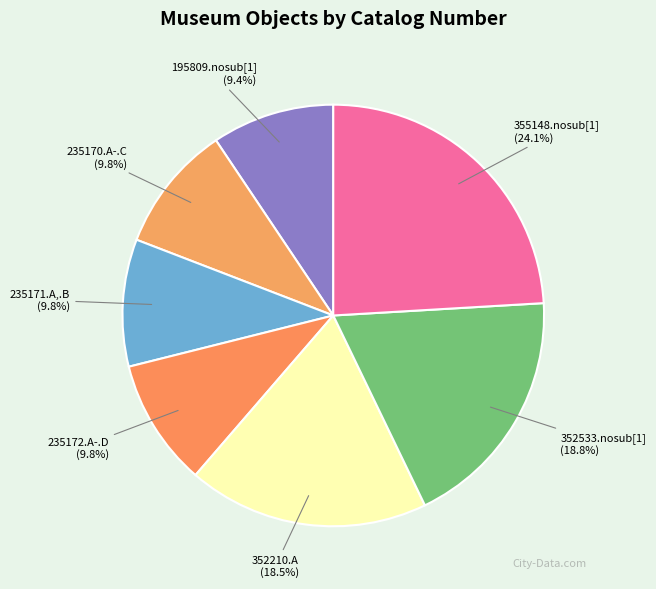

Is there a majority slice in this chart?

No